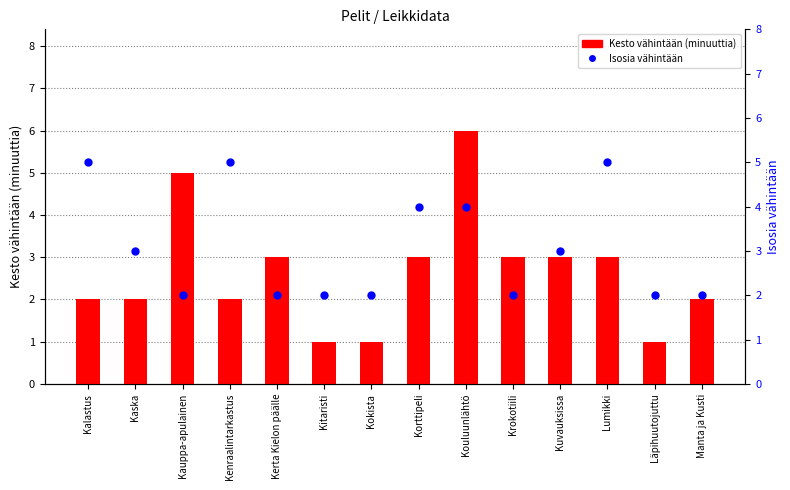

At which category is the sum across all series the highest?

Kouluunlähtö